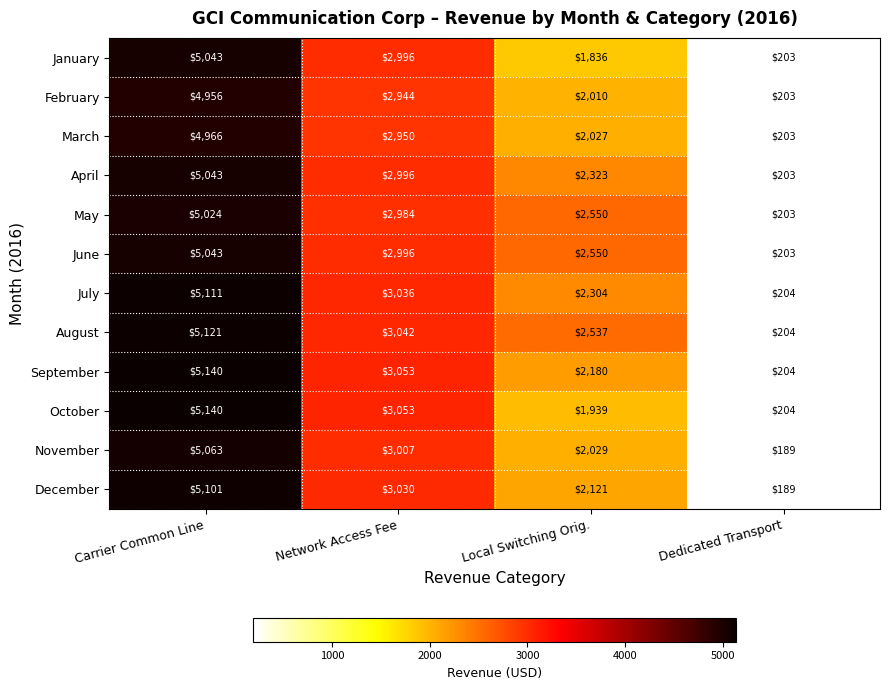

What is the difference between the second highest and minimum values in the March series?

2747